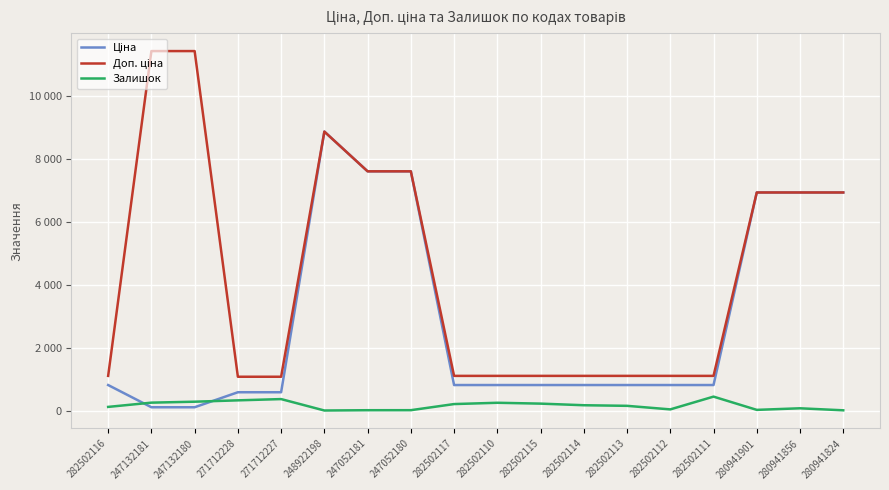

What is the difference between the Залишок values at 247132181 and 247052181?

240.0